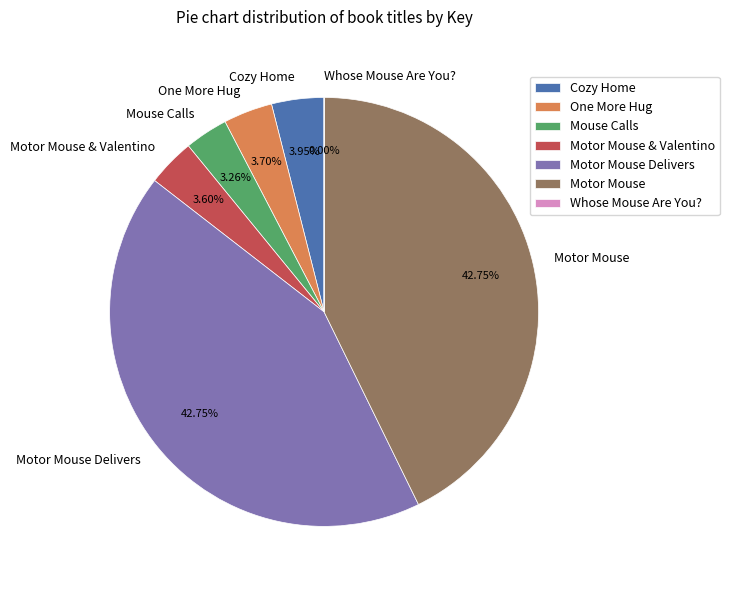

What percentage is the Motor Mouse slice, to the nearest percent?

43%